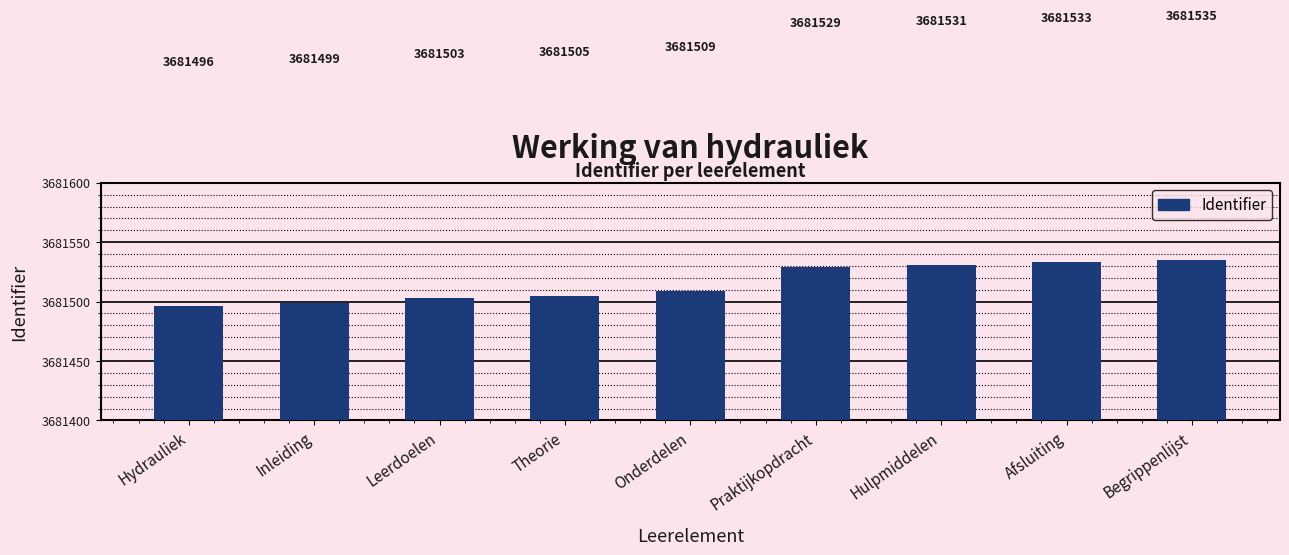

Is it true that the value at Onderdelen is 5201343?

False